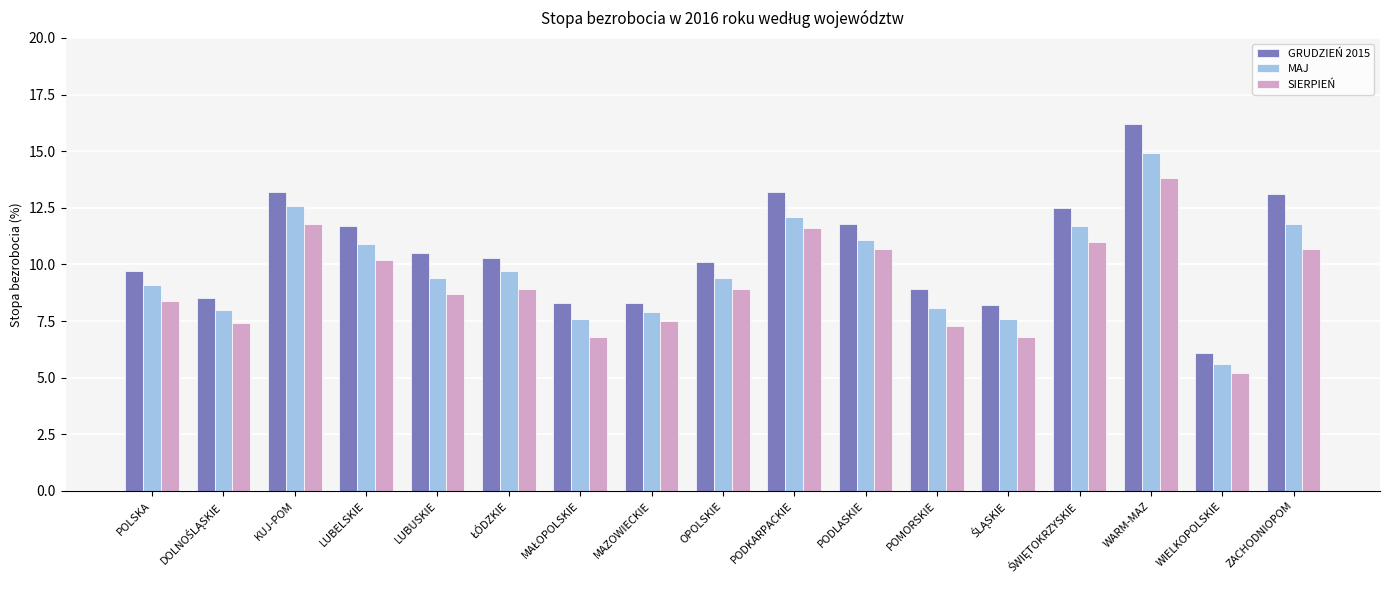

What is the highest value of the SIERPIEŃ series?

13.8